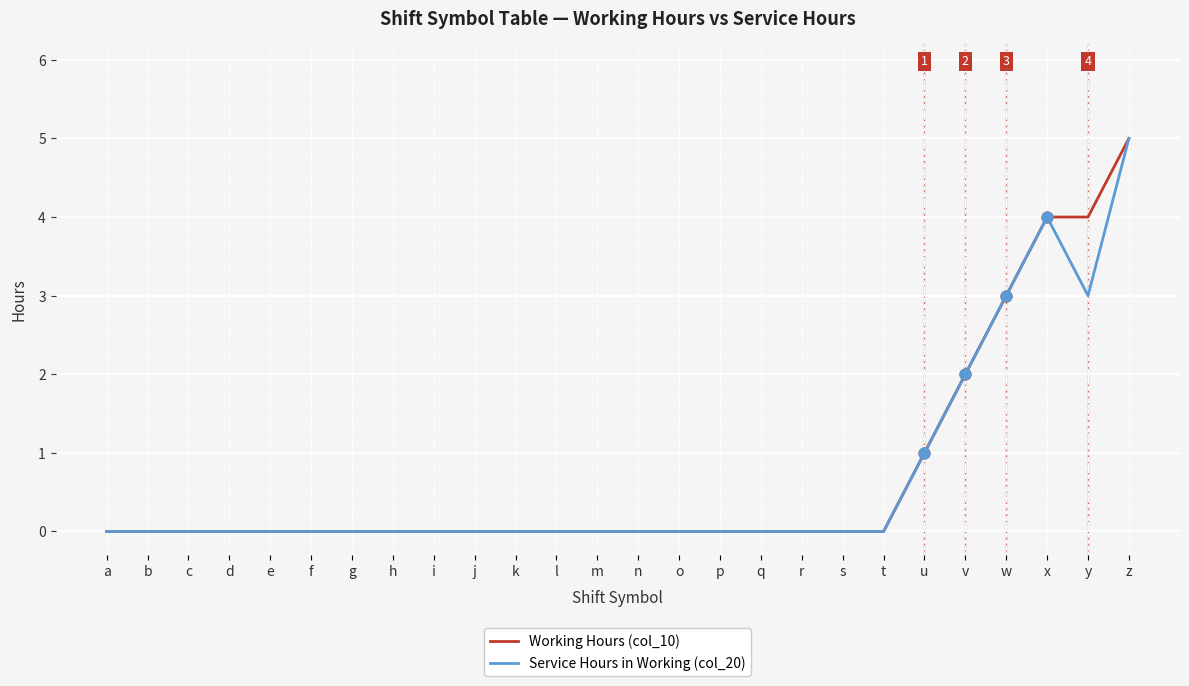

At which category is the sum across all series the highest?

z